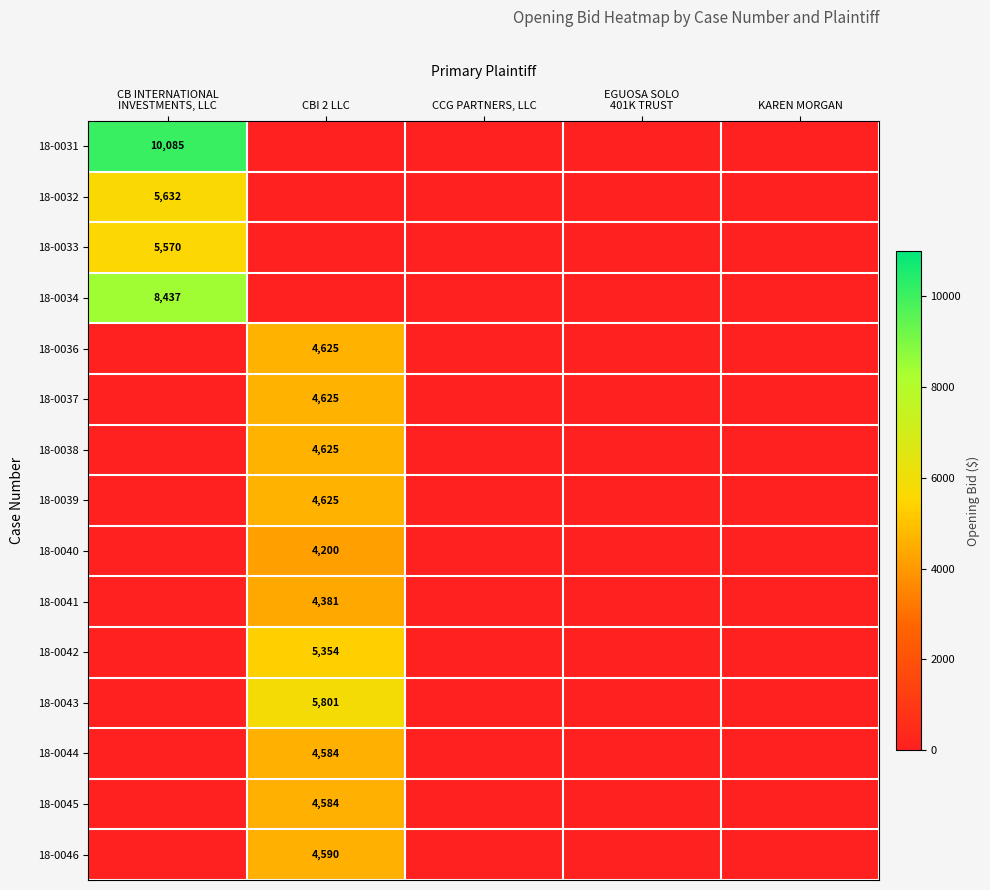

The value of 18-0037 at CBI 2 LLC is 1882. True or false?

False